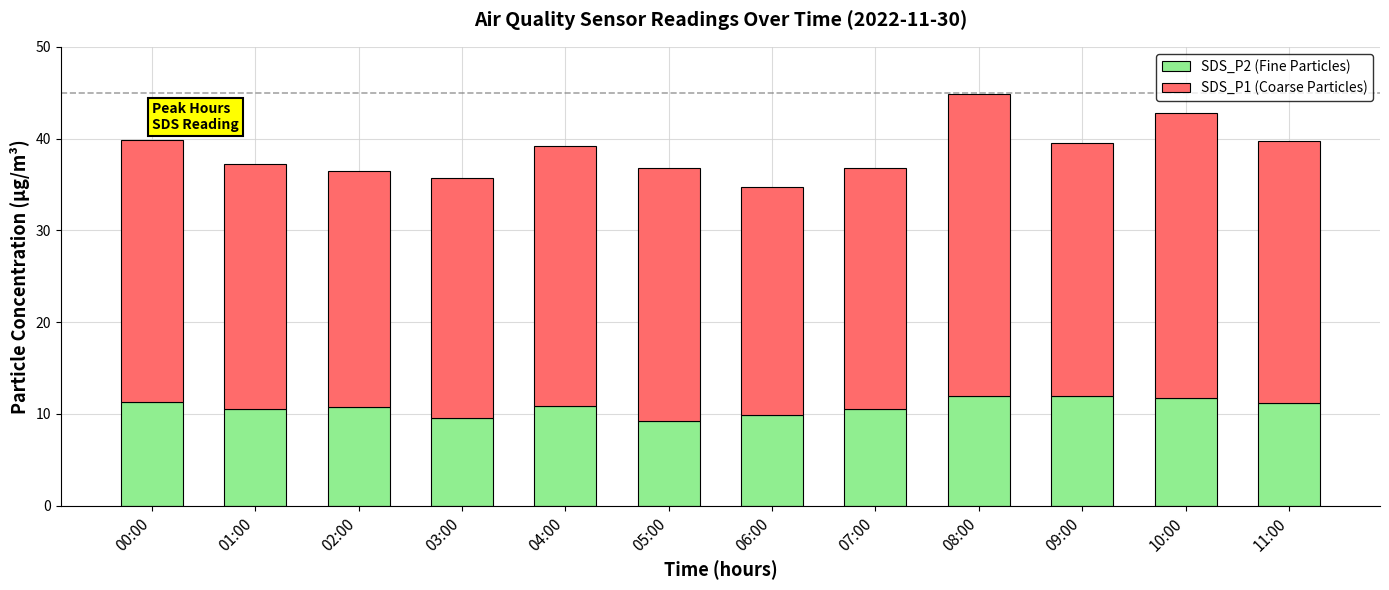

What is the total value across all series at 10:00?

42.8